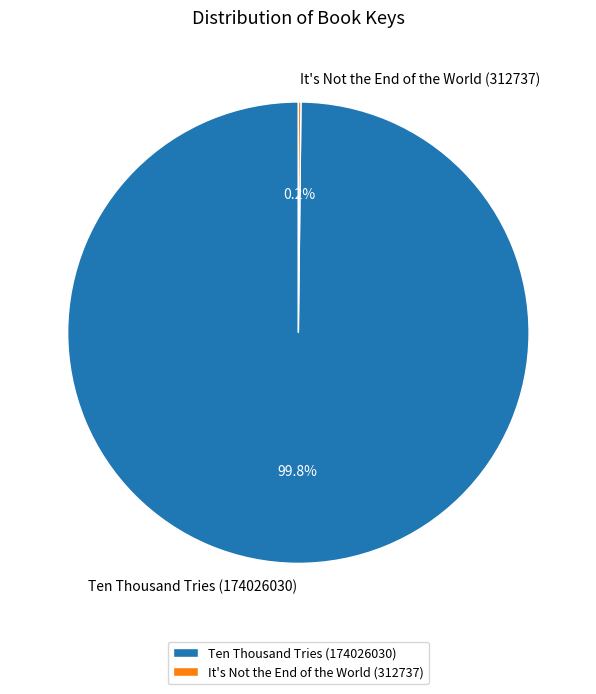

Which category has the biggest portion of the pie?

Ten Thousand Tries (174026030)